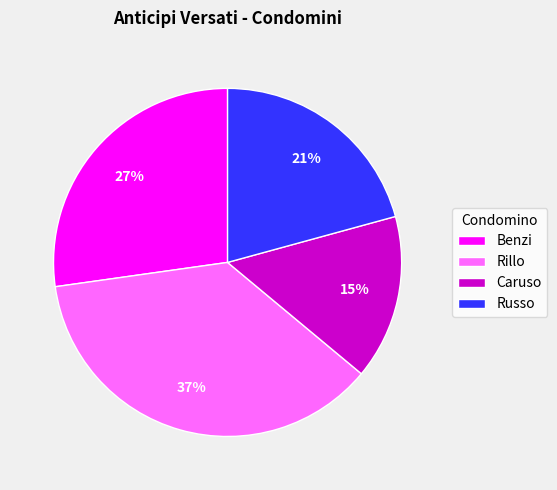

True or false: Russo accounts for 21% of the total.

True